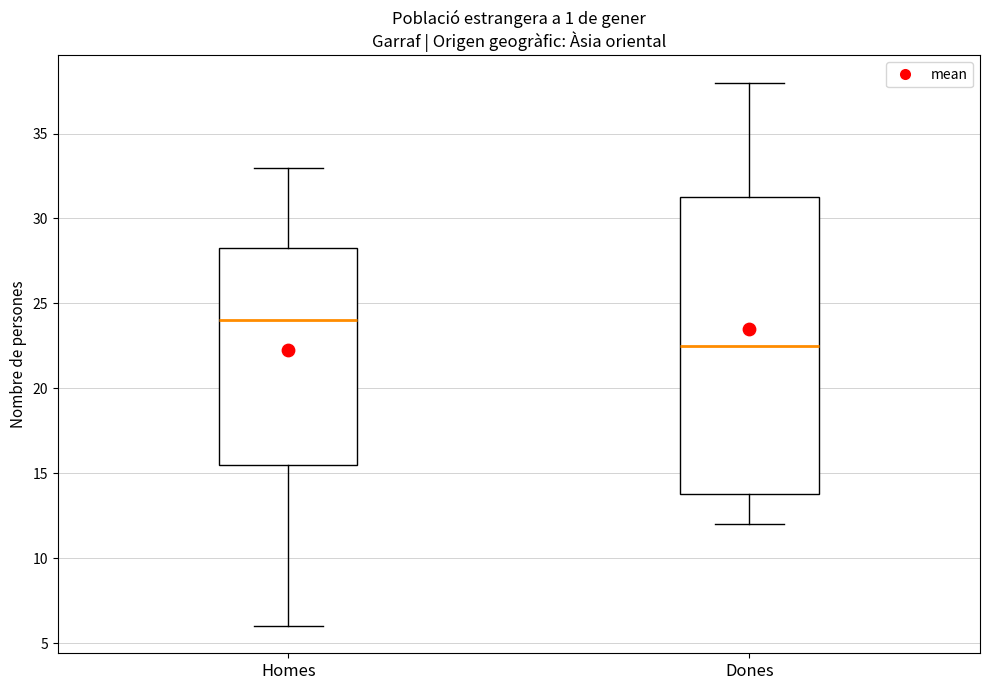

Comparing the boxes themselves (not the whiskers), which one is the tallest?

Dones